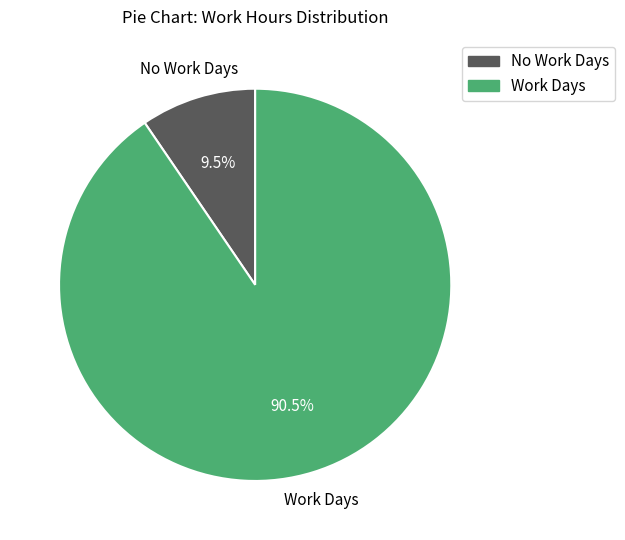

Is there any slice that represents more than half of the pie?

Yes